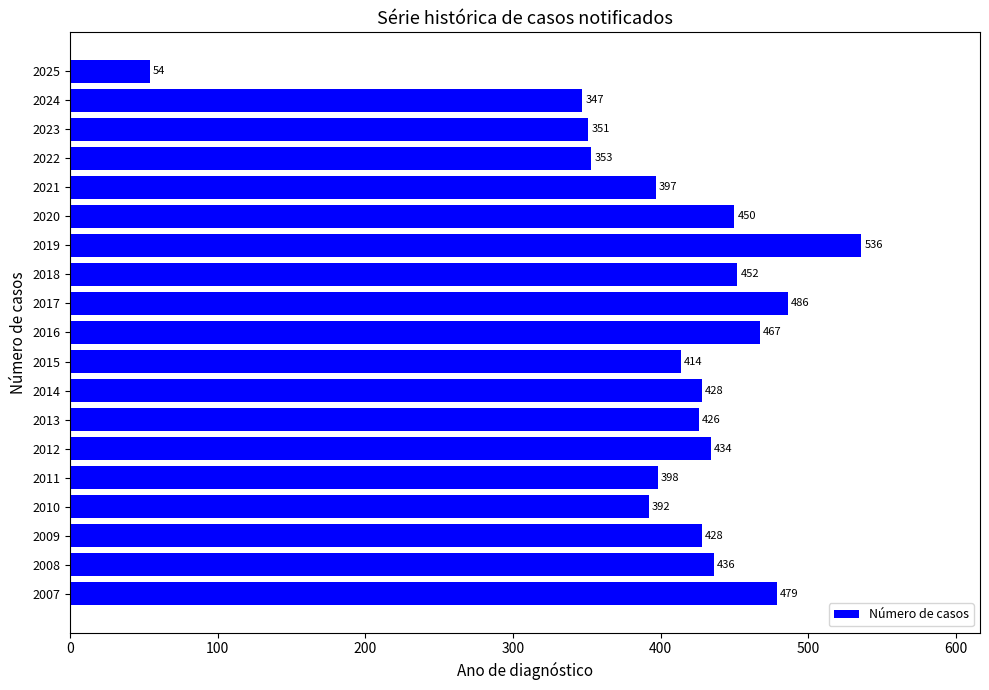

Which has a higher value, 2014 or 2015?

2014